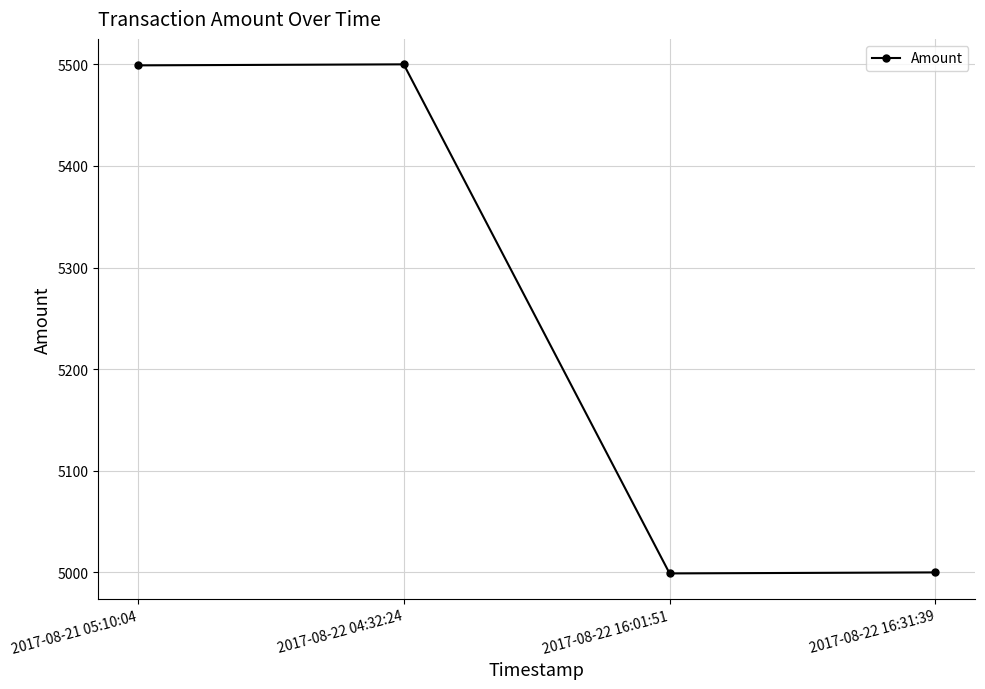

Is it true that the value at 2017-08-22 16:01:51 is 7884?

False